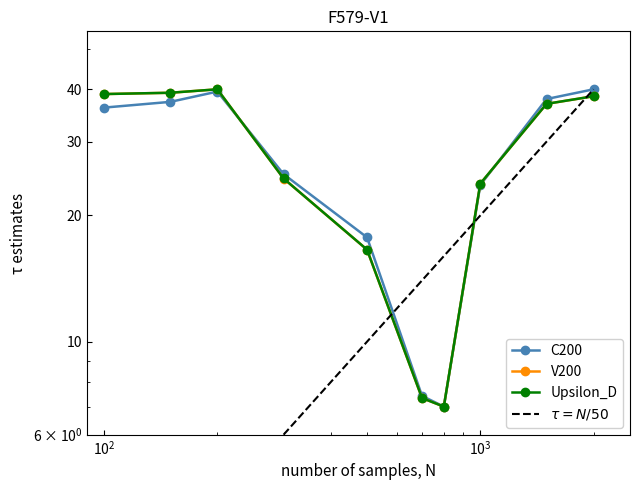

What is the value of the Pennsylvania point at the 10th from the left?

40.0